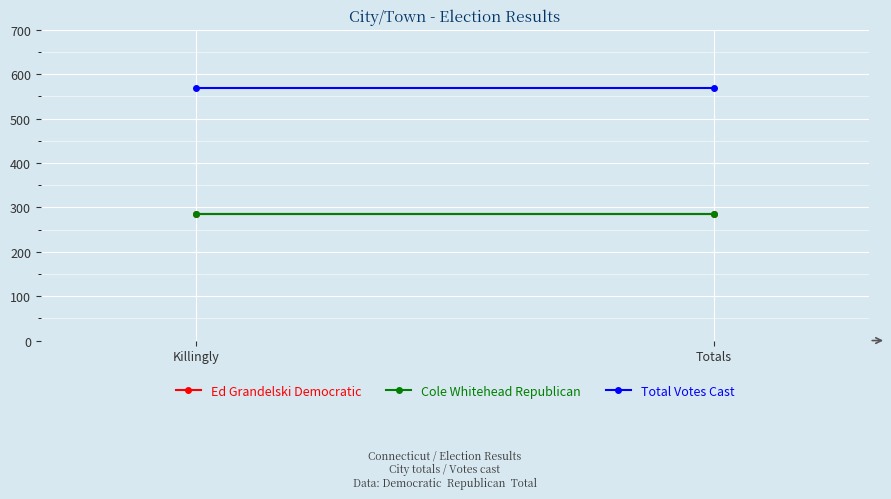

List the series in order of their peak value, lowest first.

Ed Grandelski Democratic, Cole Whitehead Republican, Total Votes Cast